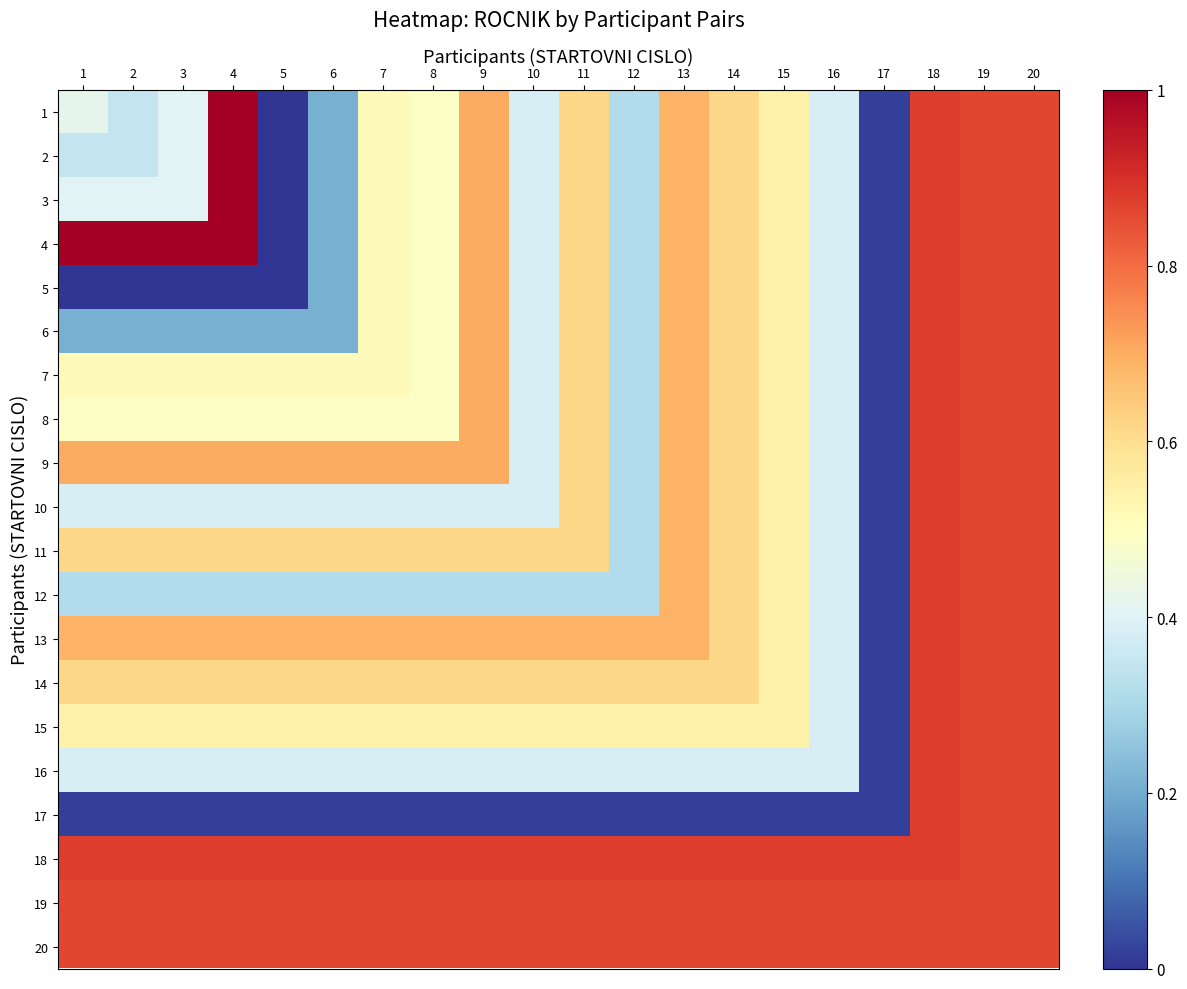

What is the total value across all series at 4?

12.1